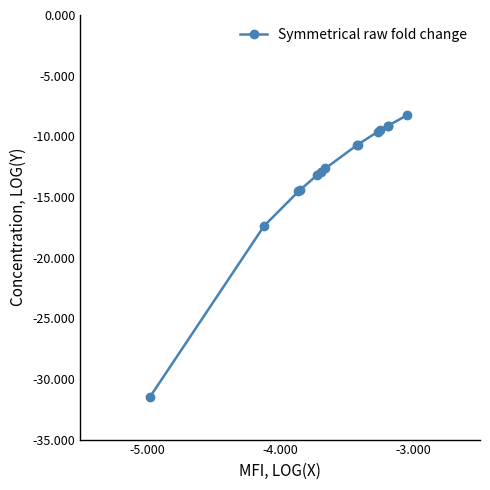

What is the greatest value displayed?

-8.3